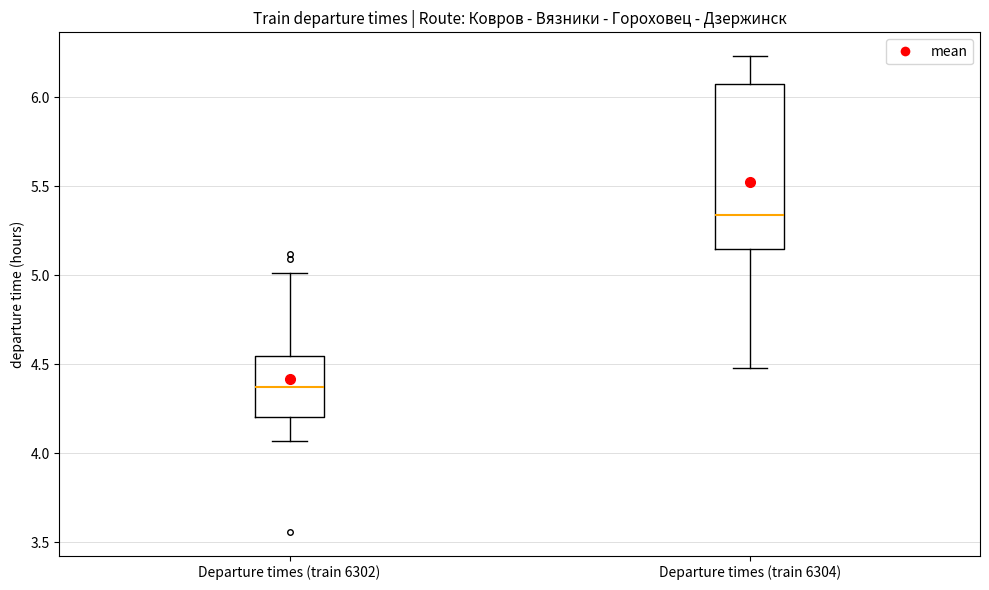

Where is the lower edge of the box for Departure times (train 6302) on the y-axis? The values are not printed on the chart, so give them approximately, as read against the axis.

4.20